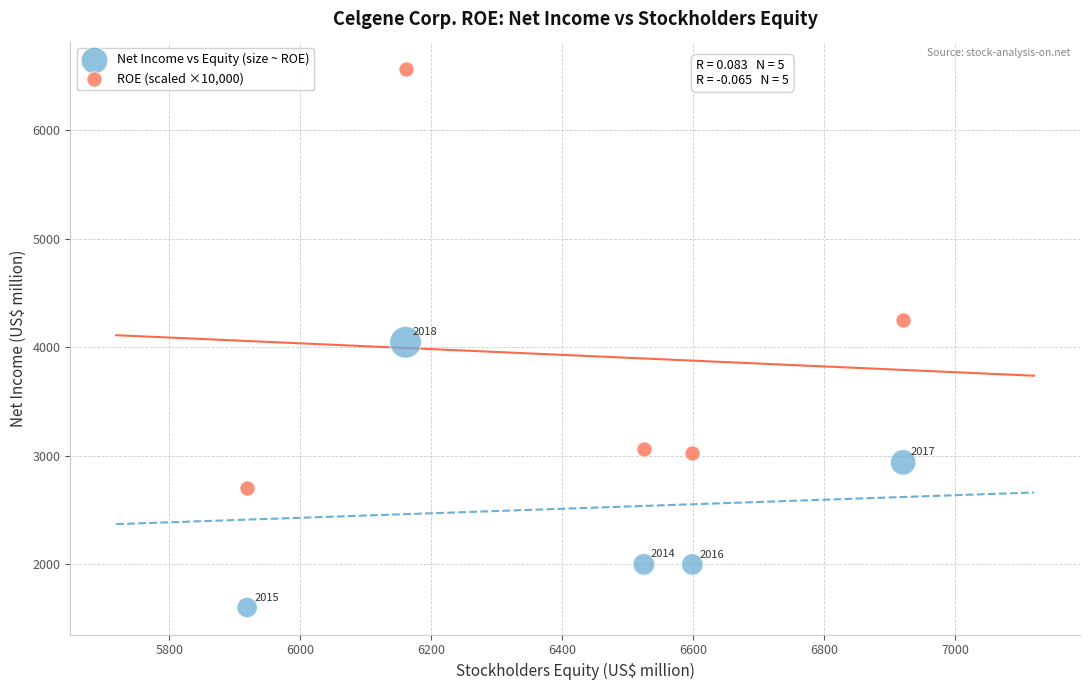

Across all data points, what is the average Y value?

3220.3